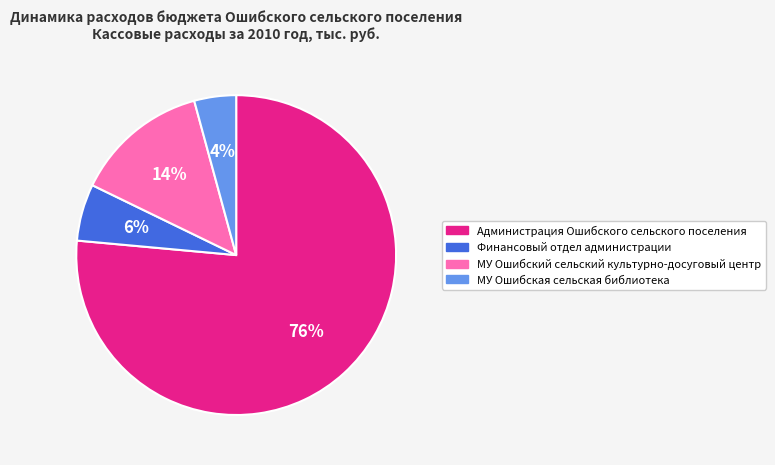

To the nearest percent, what is the difference between the largest and smallest slice percentages?

72%